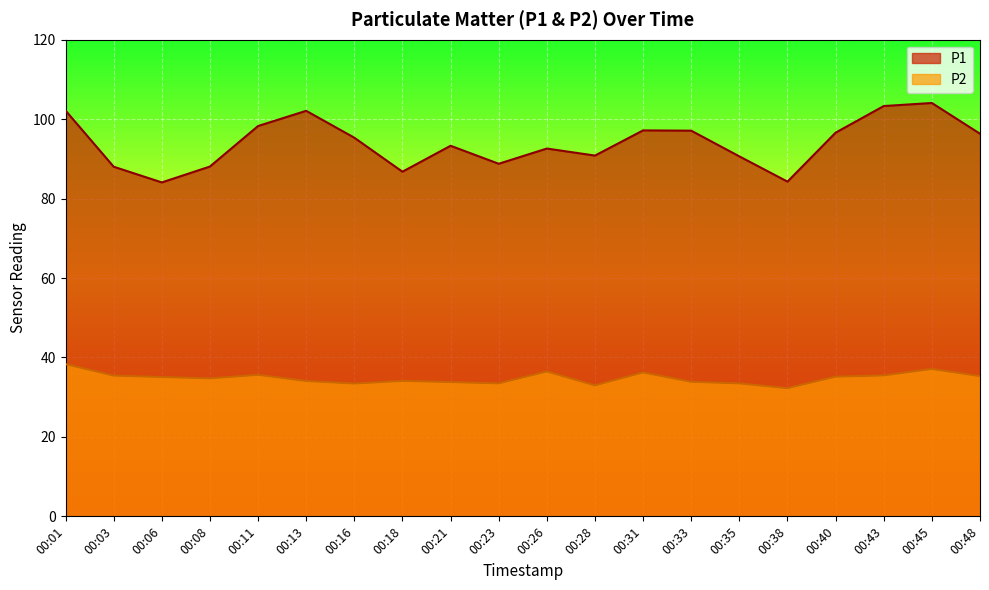

List the series in order of their overall mean, lowest first.

P2, P1